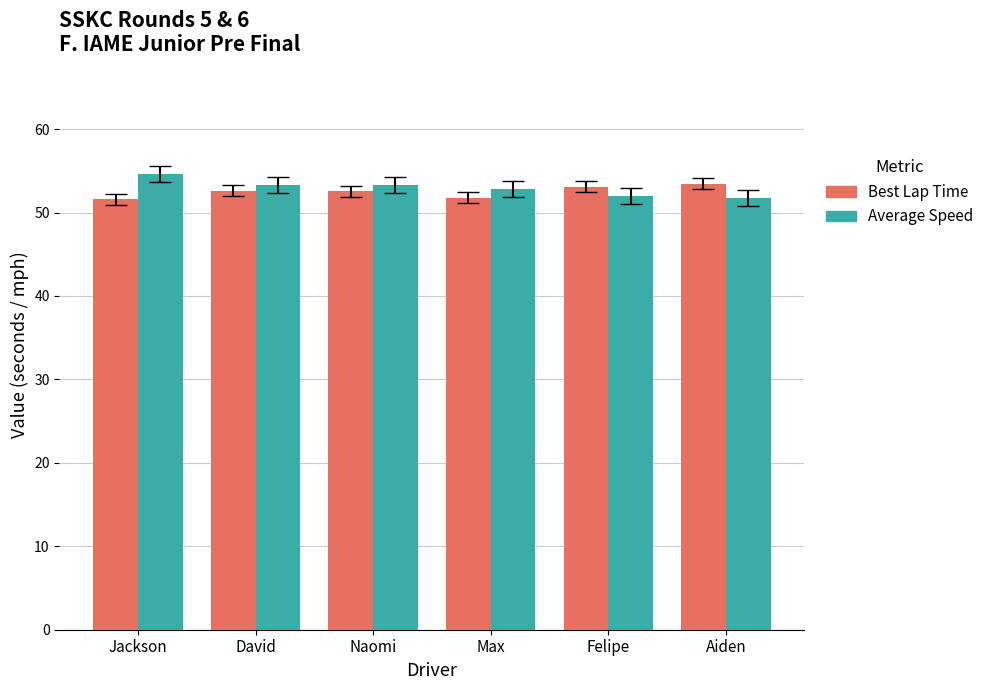

What is the difference between the maximum and minimum values in the Average Speed series?

2.9